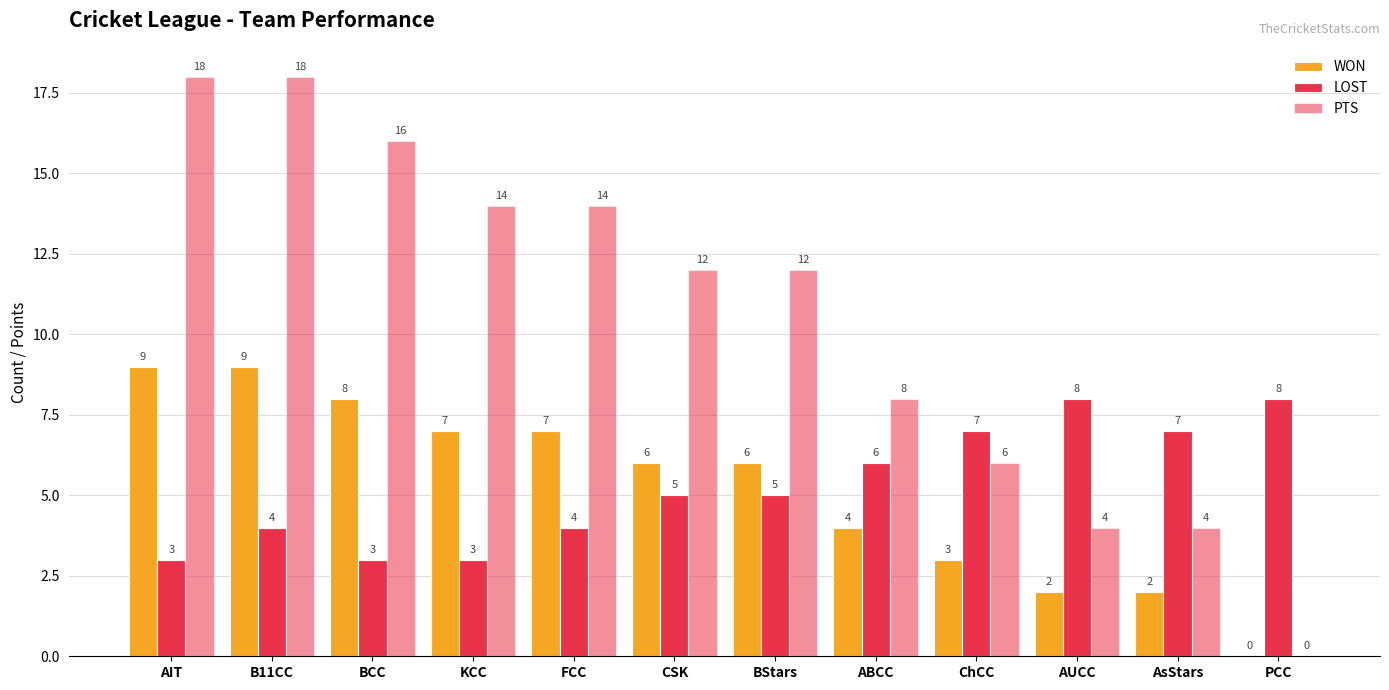

True or false: WON has a value of 9 at AIT.

True